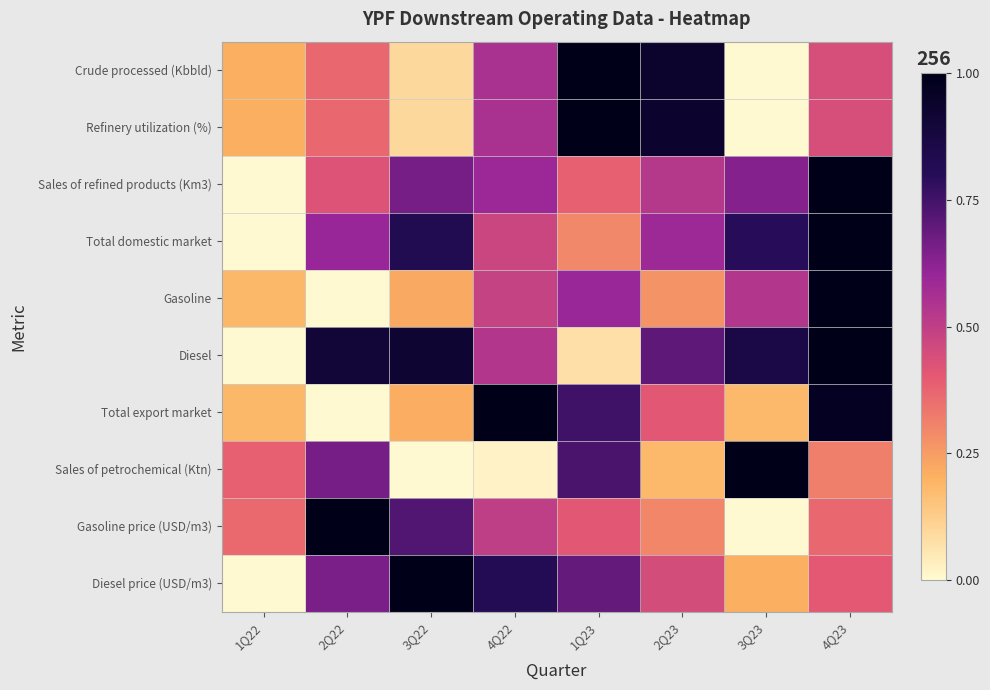

What is the total value across all series at 2Q23?

5.3